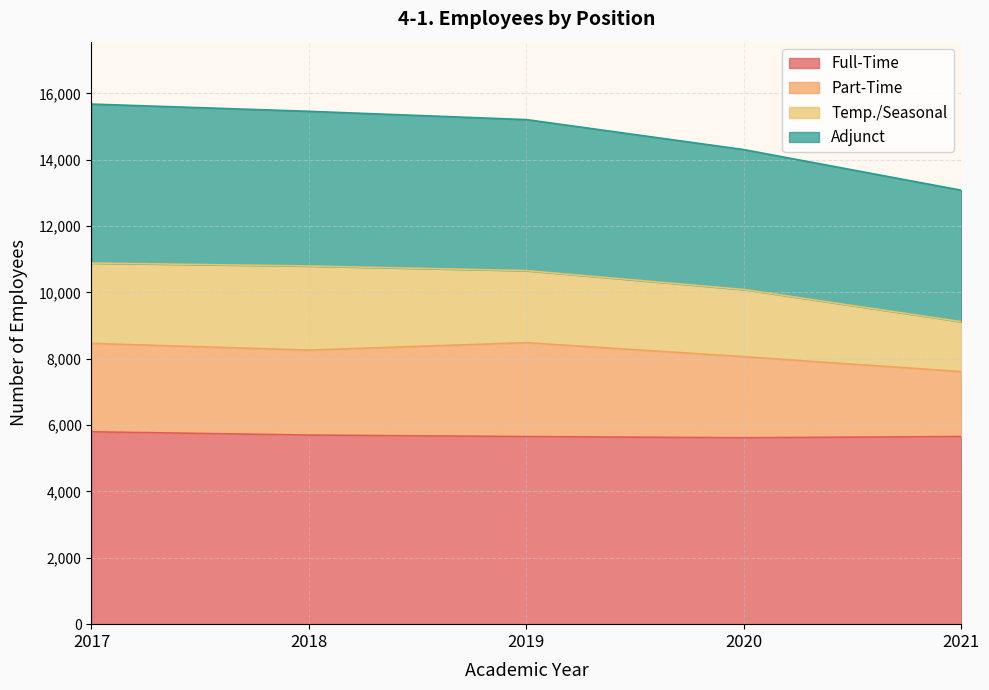

Is it true that Part-Time equals 12240 at 2017?

False